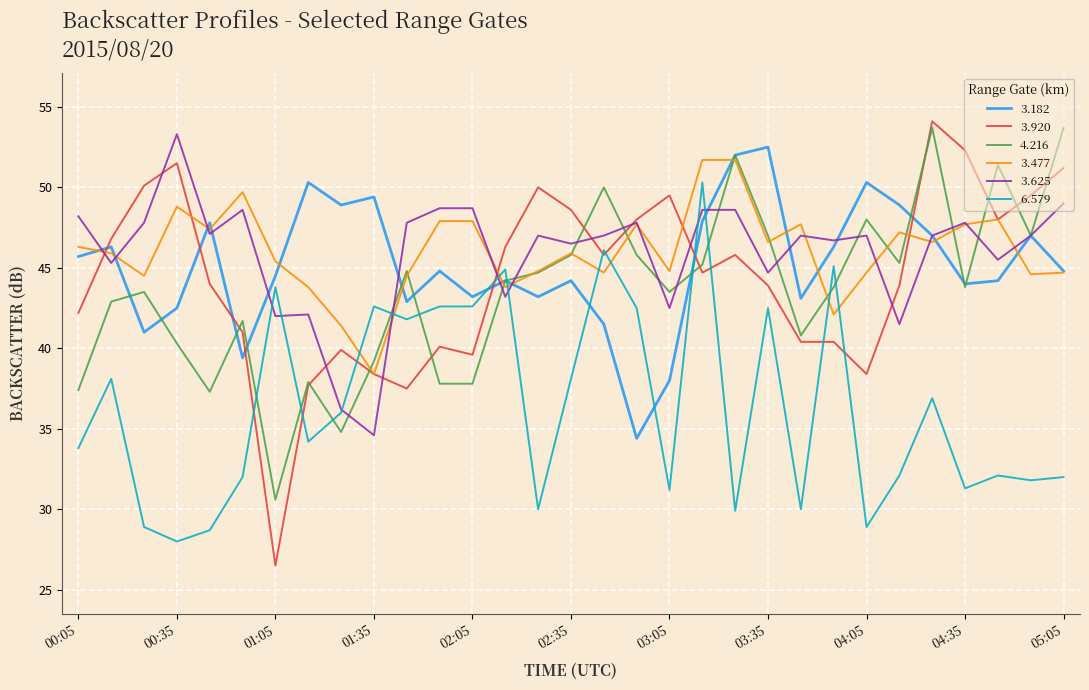

True or false: 3.625 and 6.579 cross at least once.

True